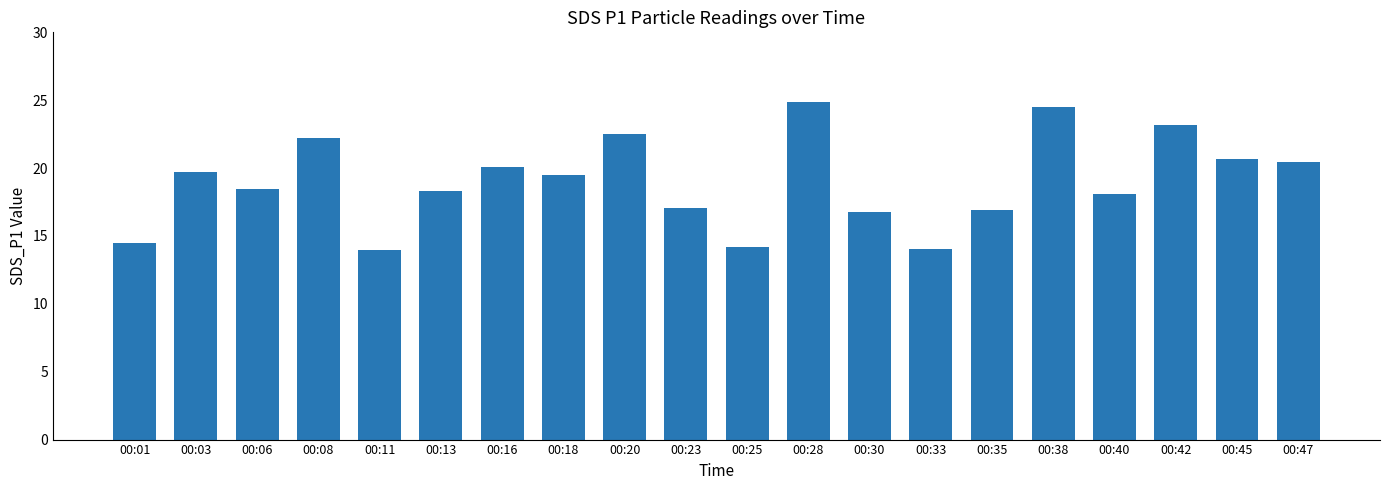

Between 00:40 and 00:11, which is larger?

00:40